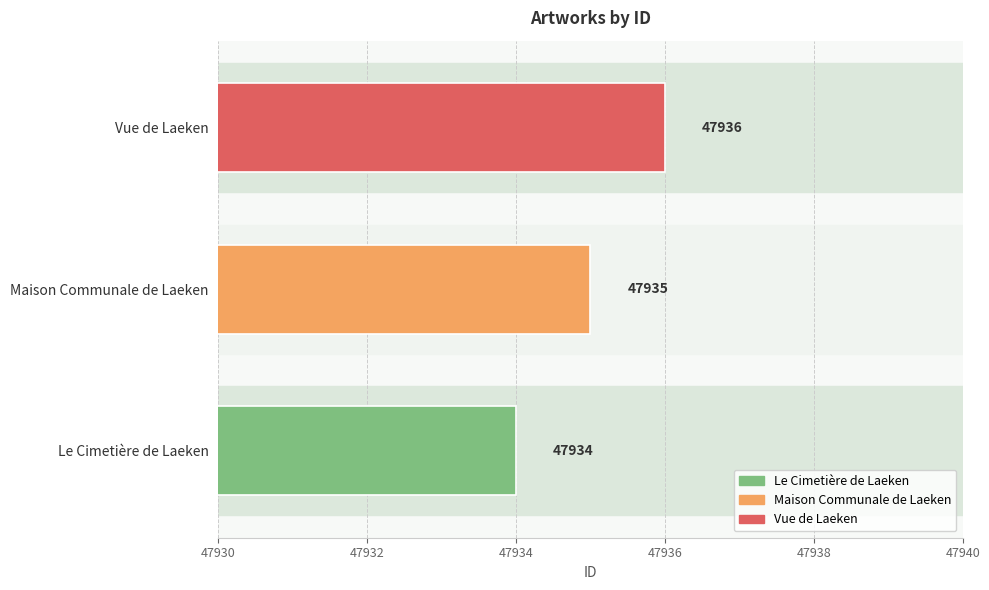

What is the approximate value at Le Cimetière de Laeken?

47934